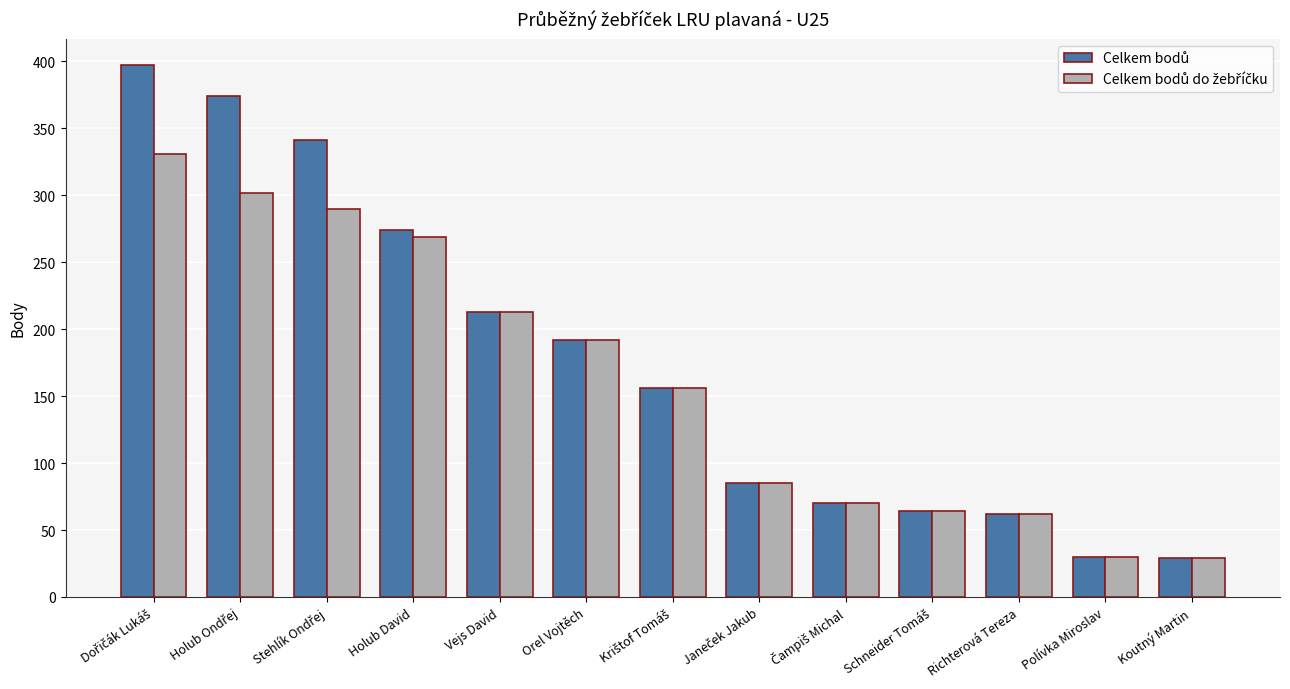

What is the total value across all series at Polívka Miroslav?

60